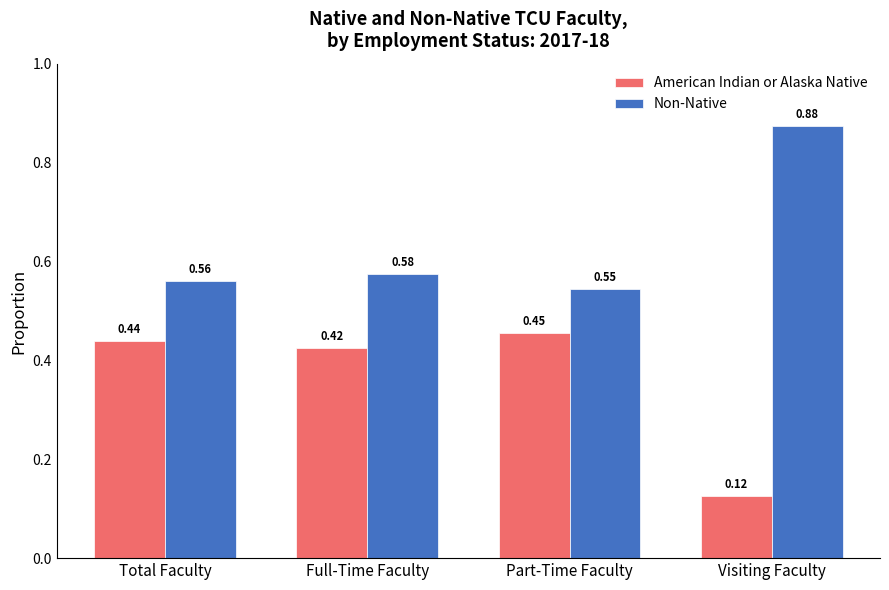

What is the total value across all series at Visiting Faculty?

1.0